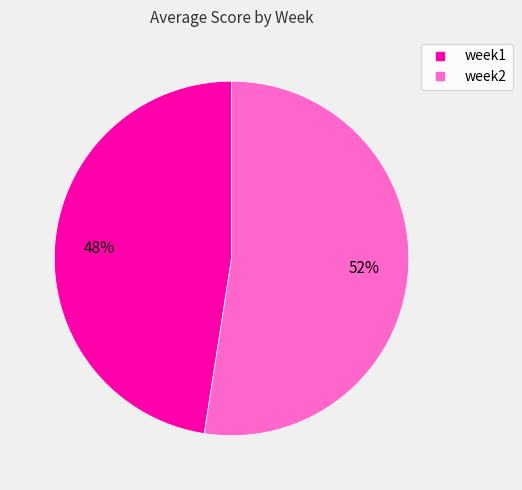

What is the smallest slice in the pie chart?

week1